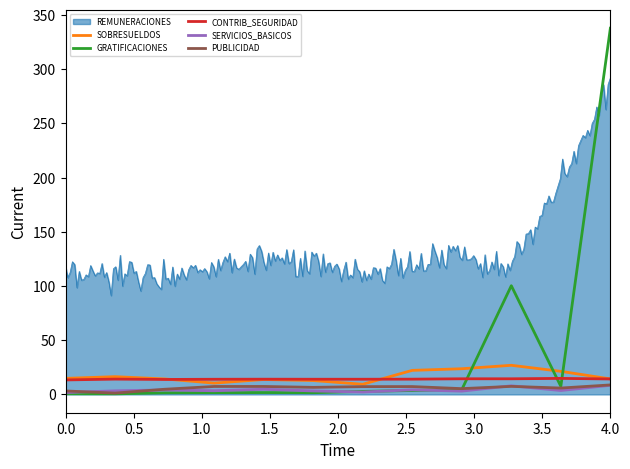

What position from the right is 11?

1